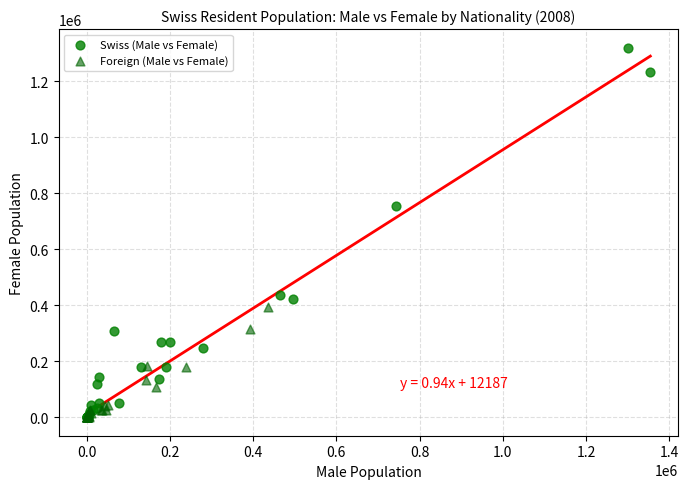

Which series contains the highest Y value?

Swiss (Male vs Female)